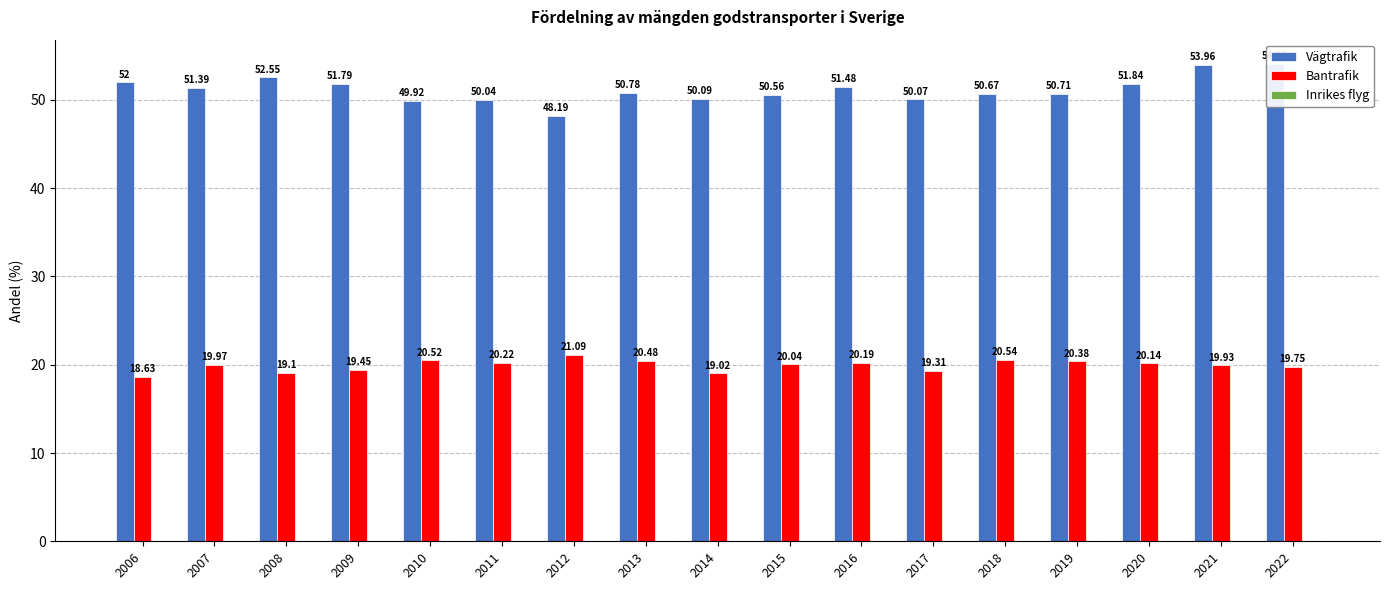

Which category has the highest value across all series?

2022